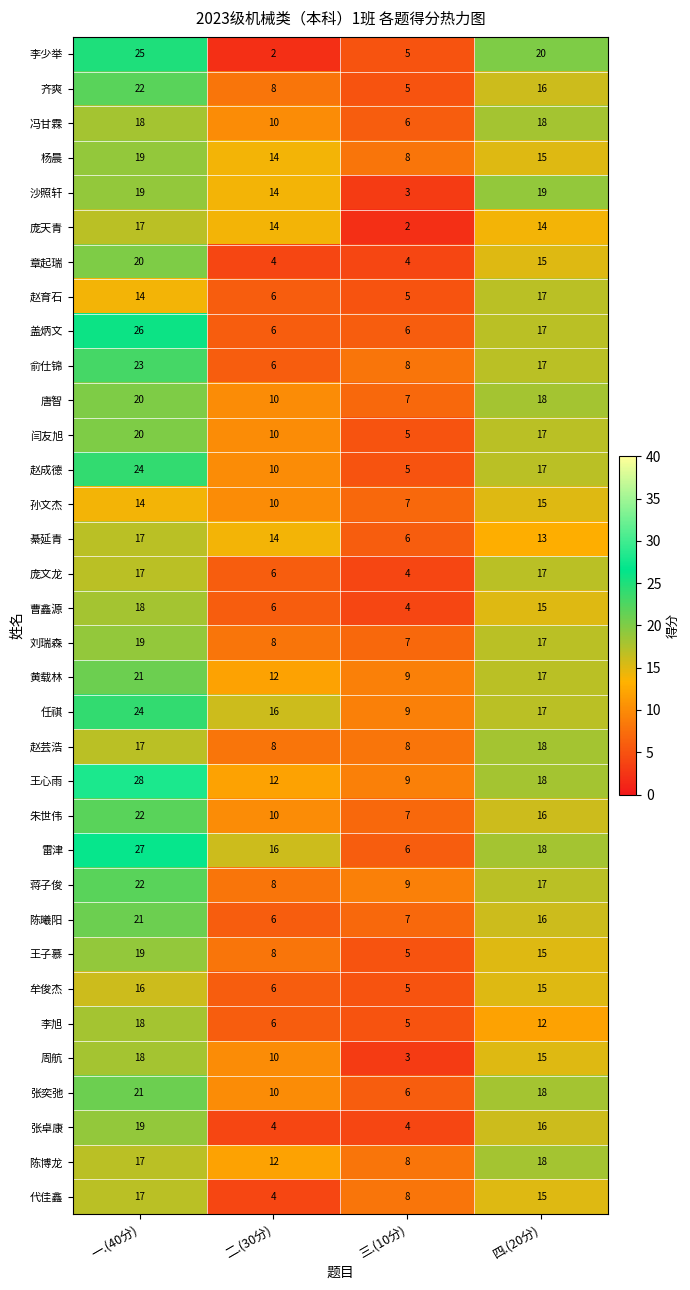

True or false: 蒋子俊 has a value of 22 at 一.(40分).

True